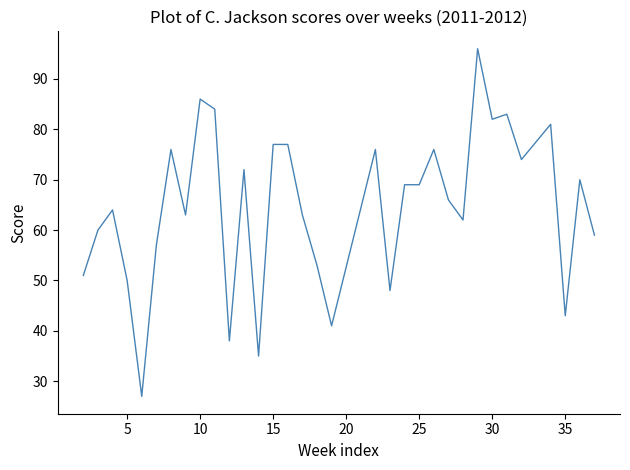

What is the smallest value displayed?

27